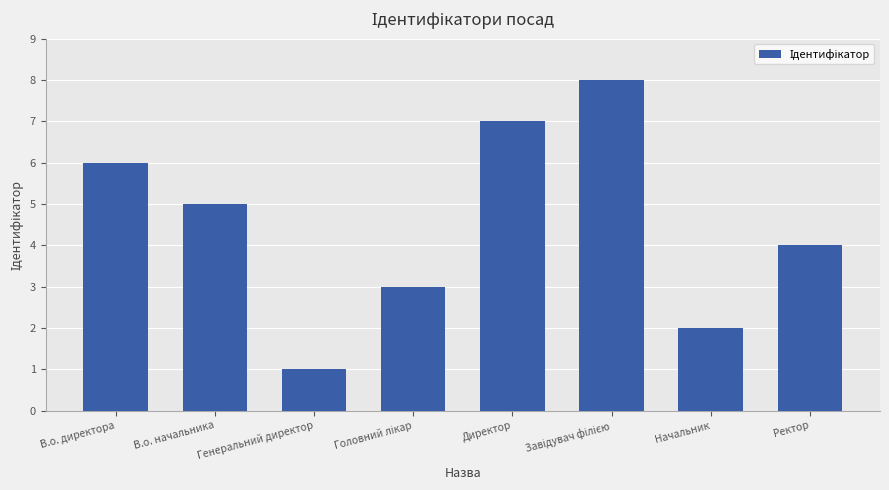

What is the greatest value displayed?

8